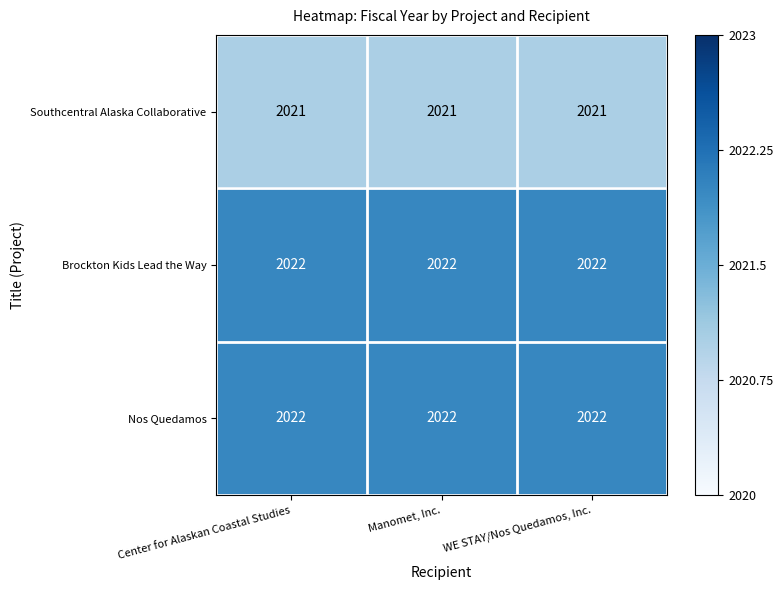

Read the Southcentral Alaska Collaborative value at Center for Alaskan Coastal Studies.

2021